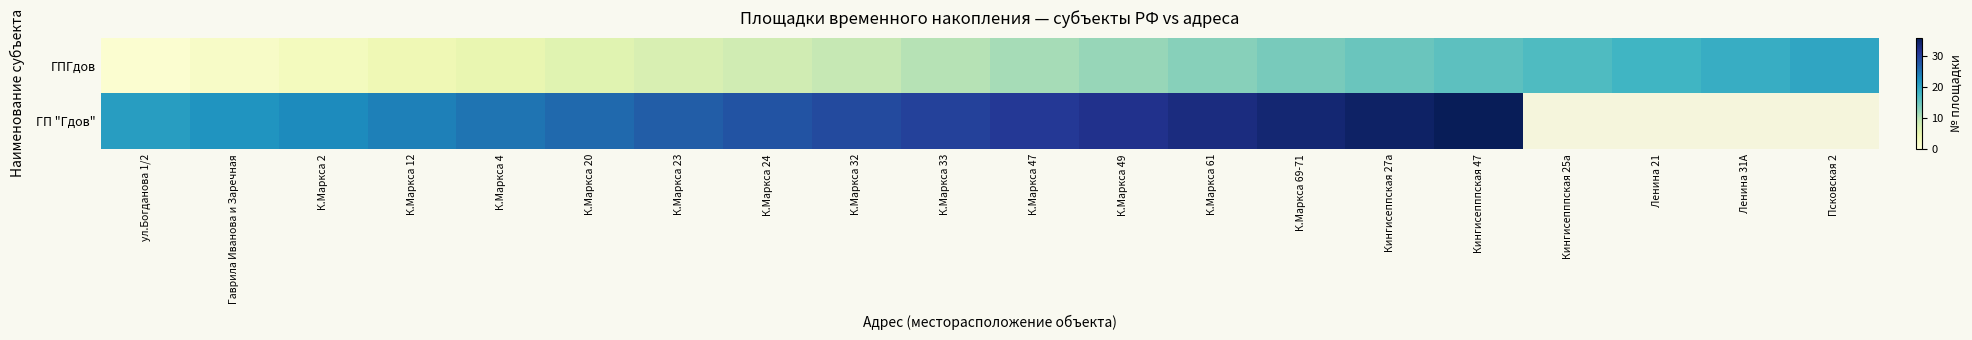

Between К.Маркса 4 and К.Маркса 69-71, which is larger?

К.Маркса 69-71